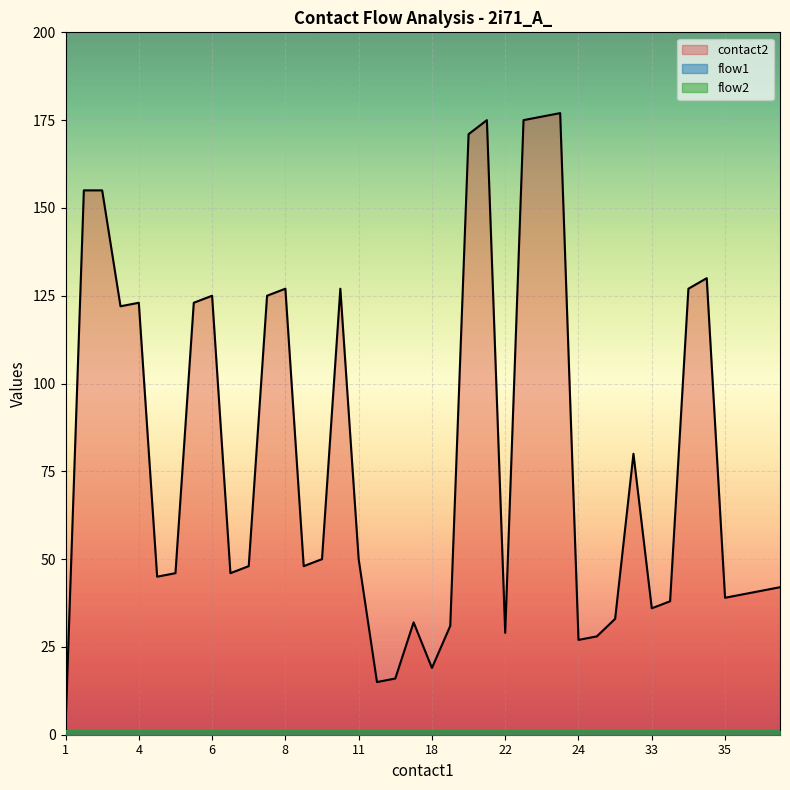

Which series has the widest spread of values?

contact2